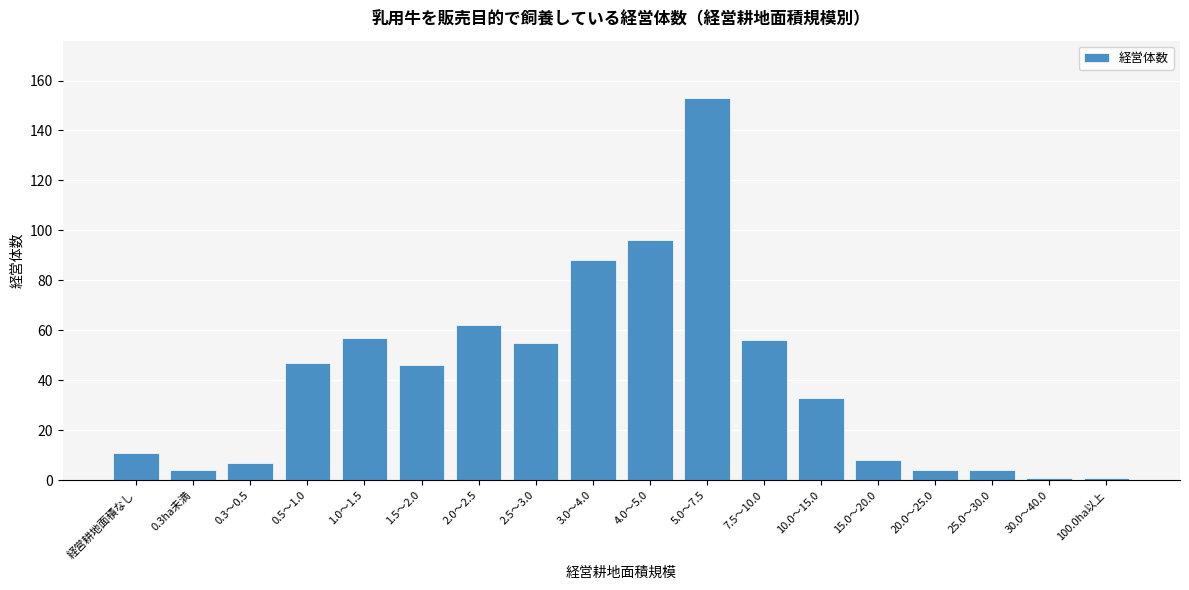

Reading left to right, list all the values displayed in this chart.

11	4	7	47	57	46	62	55	88	96	153	56	33	8	4	4	1	1